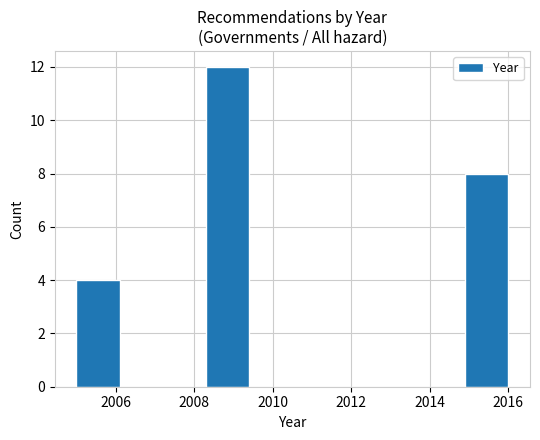

Reading left to right, transcribe this chart: for each bar, give the range it covers on the x-axis and its height. Neither the bar edges nor the heights are printed on the chart, so give them approximately, as read against the axes.

2005.0 to 2006.1: 4
2006.1 to 2007.2: 0
2007.2 to 2008.3: 0
2008.3 to 2009.4: 12
2009.4 to 2010.5: 0
2010.5 to 2011.6: 0
2011.6 to 2012.7: 0
2012.7 to 2013.8: 0
2013.8 to 2014.9: 0
2014.9 to 2016.0: 8